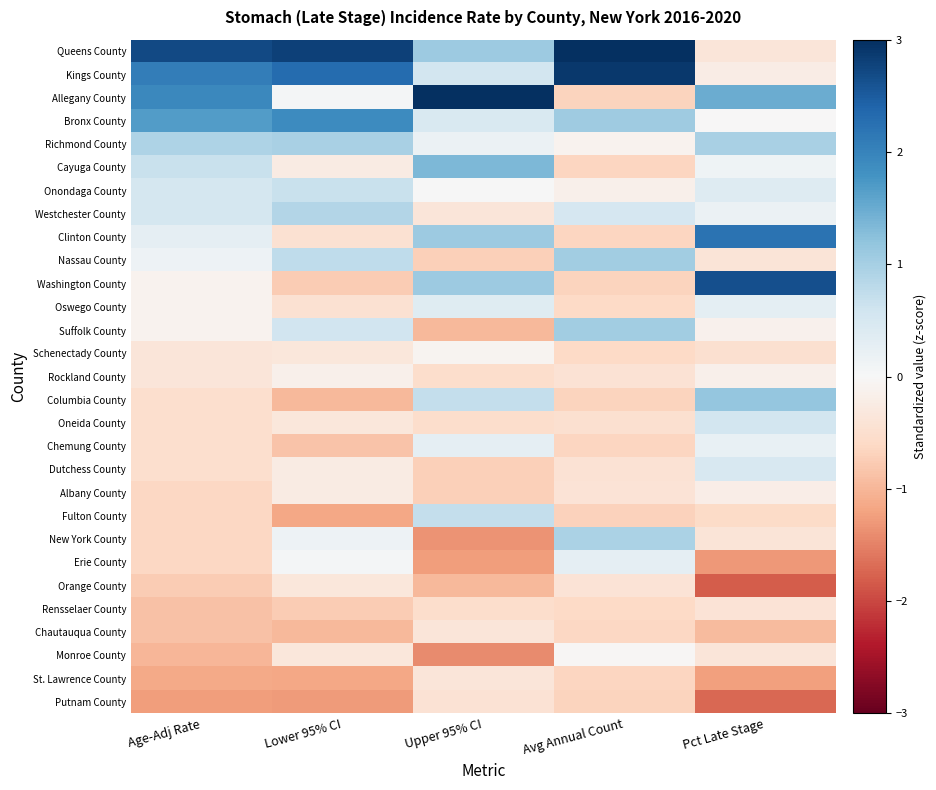

Between Lower 95% CI and Pct Late Stage, which is larger?

Lower 95% CI